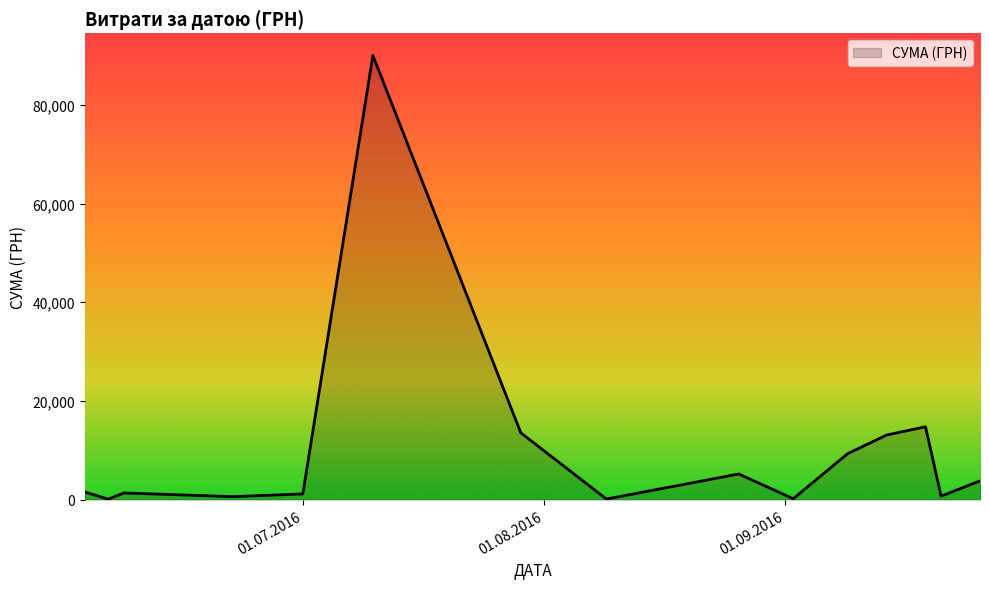

What is the smallest value displayed?

108.0